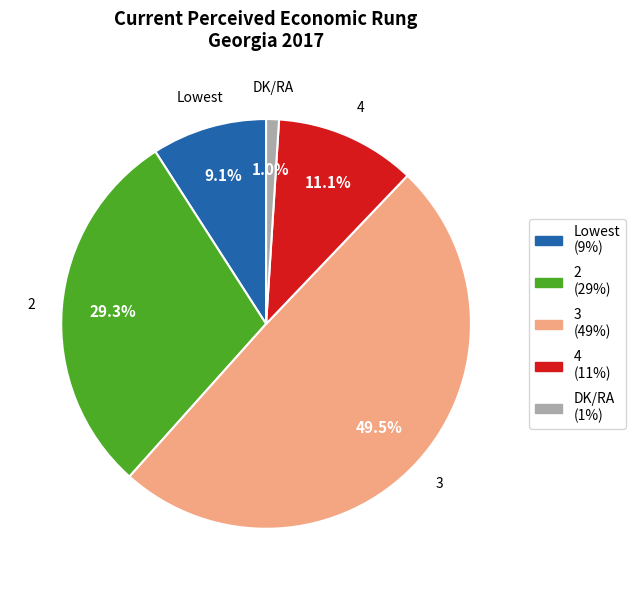

Count the number of slices in the pie.

5